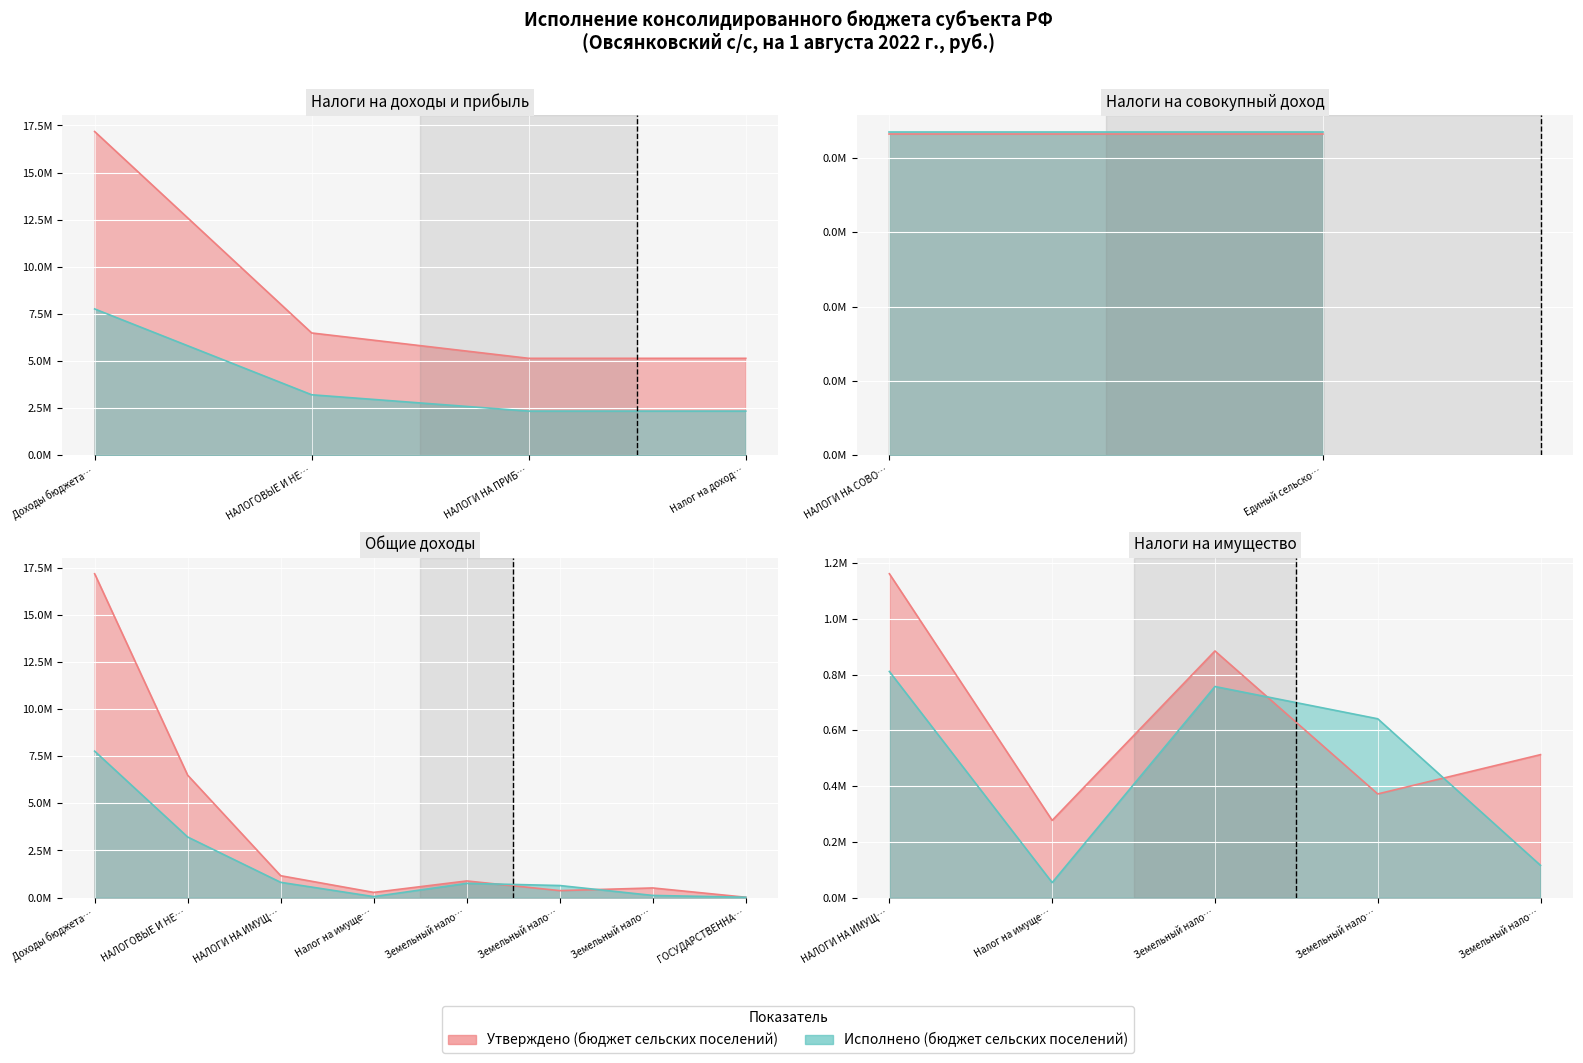

Is the value of Исполнено (бюджет сельских поселений) at 3 greater than the value of Утверждено (бюджет сельских поселений) at 0?

No